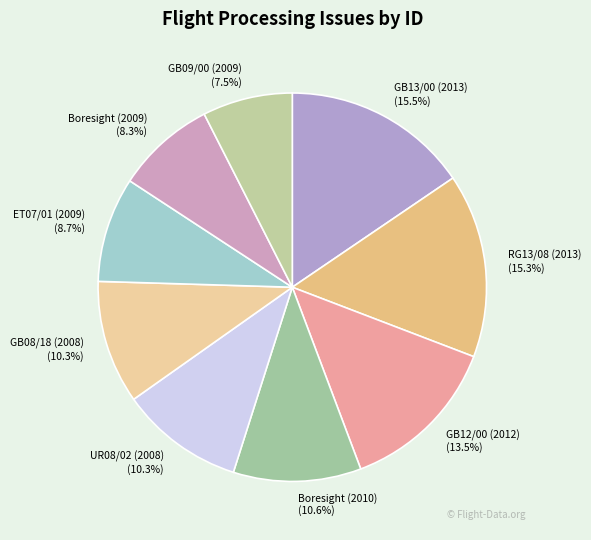

Between GB09/00 (2009) and UR08/02 (2008), which is larger?

UR08/02 (2008)